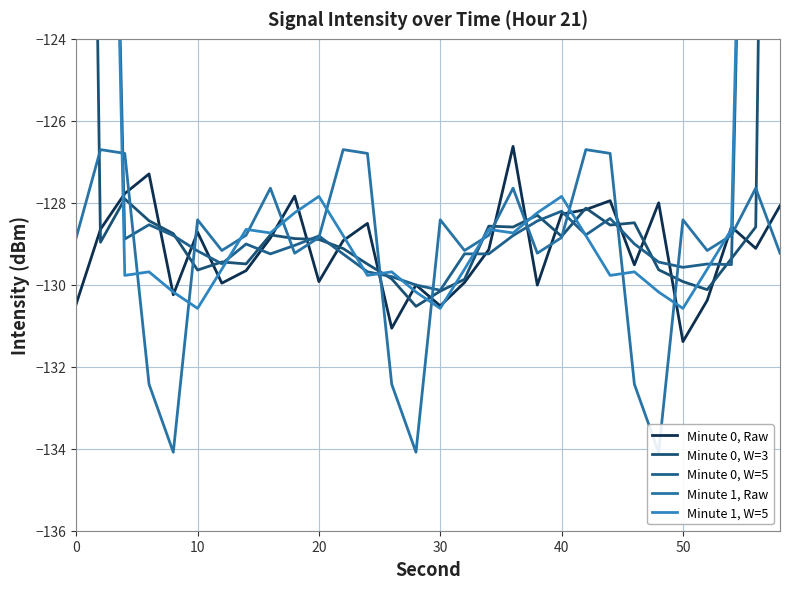

Which category has the lowest value in the Minute 0, Raw series?

50